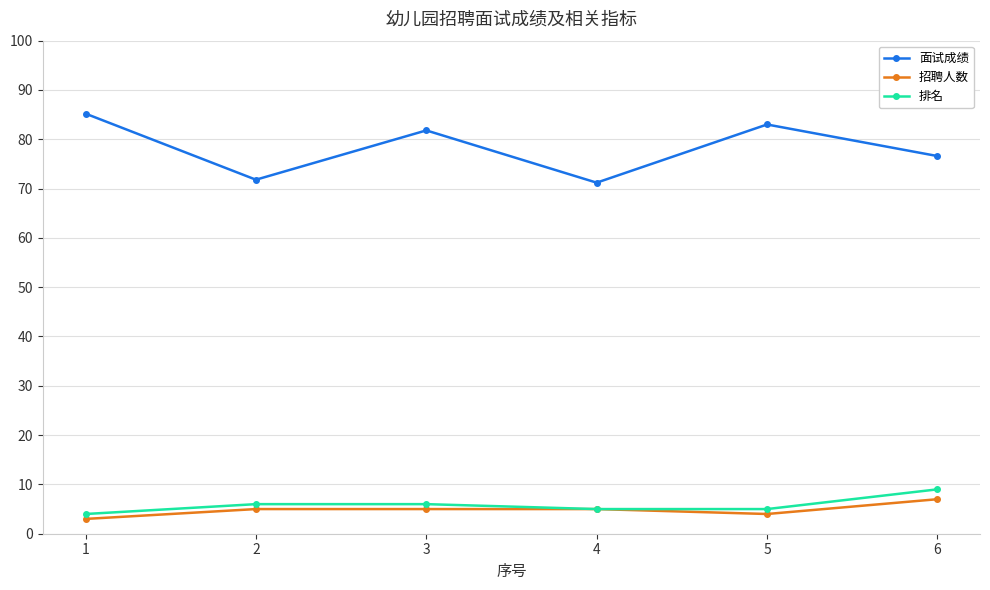

What is the difference between the highest and lowest values at 2?

66.8